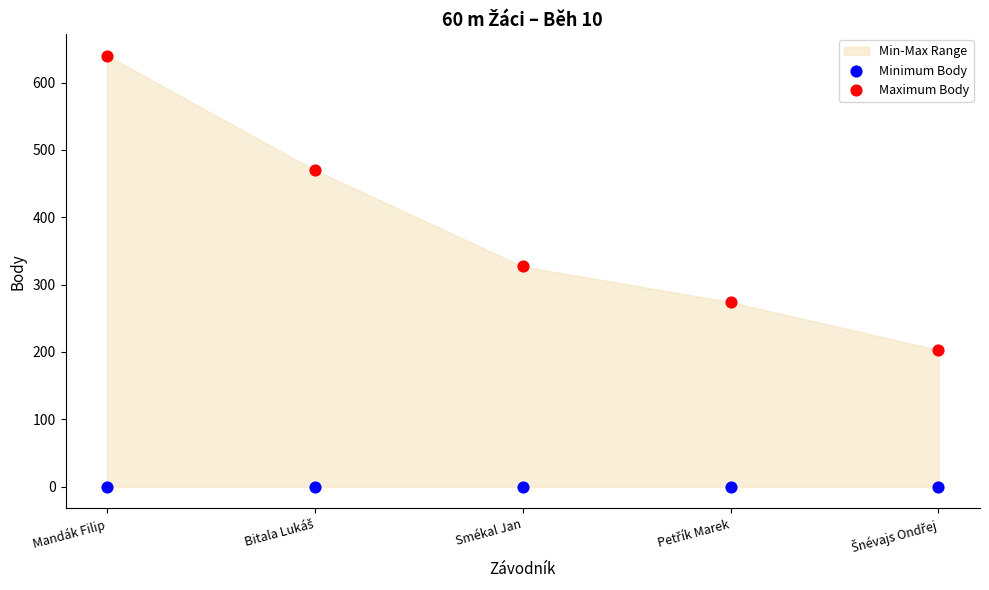

Across all data points, what is the average Y value?

191